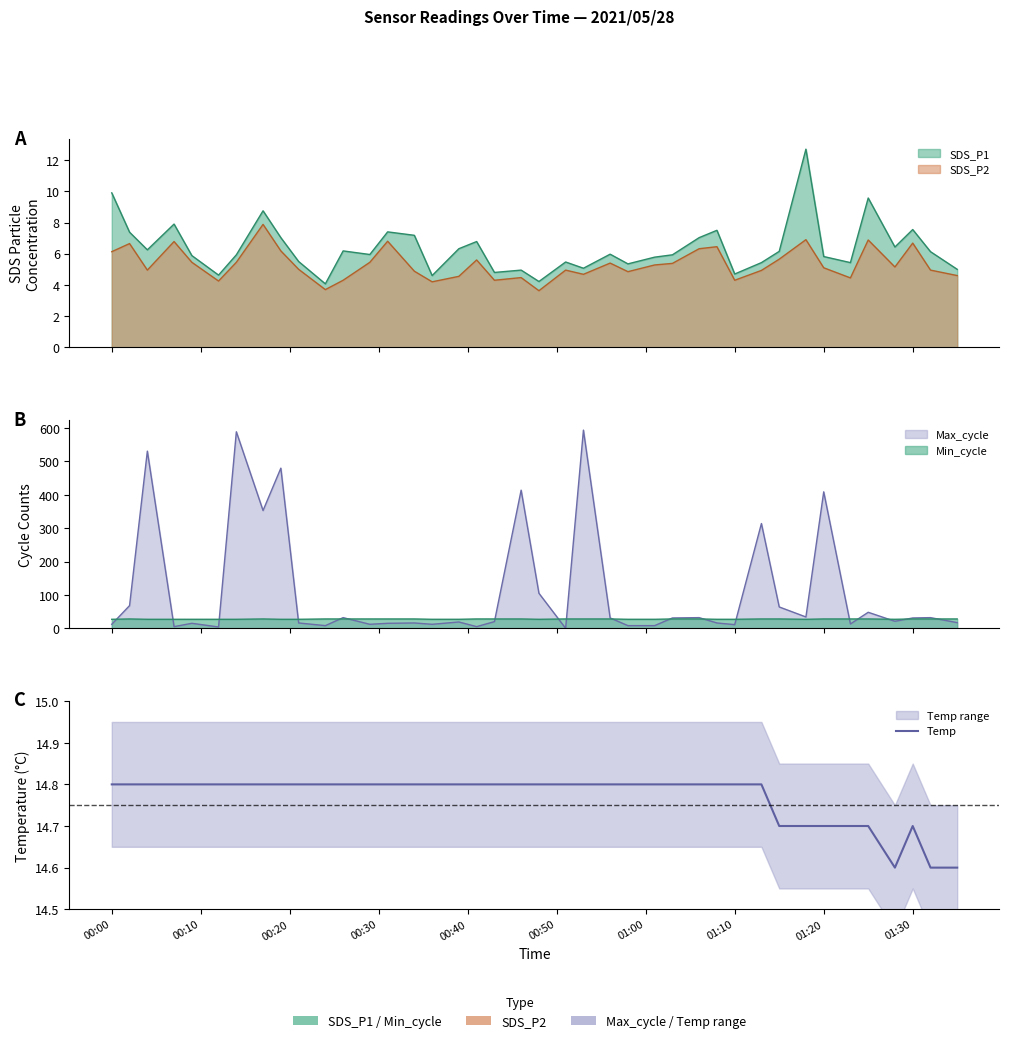

How many interior local peaks (higher than both neighbors) does the data have?

1